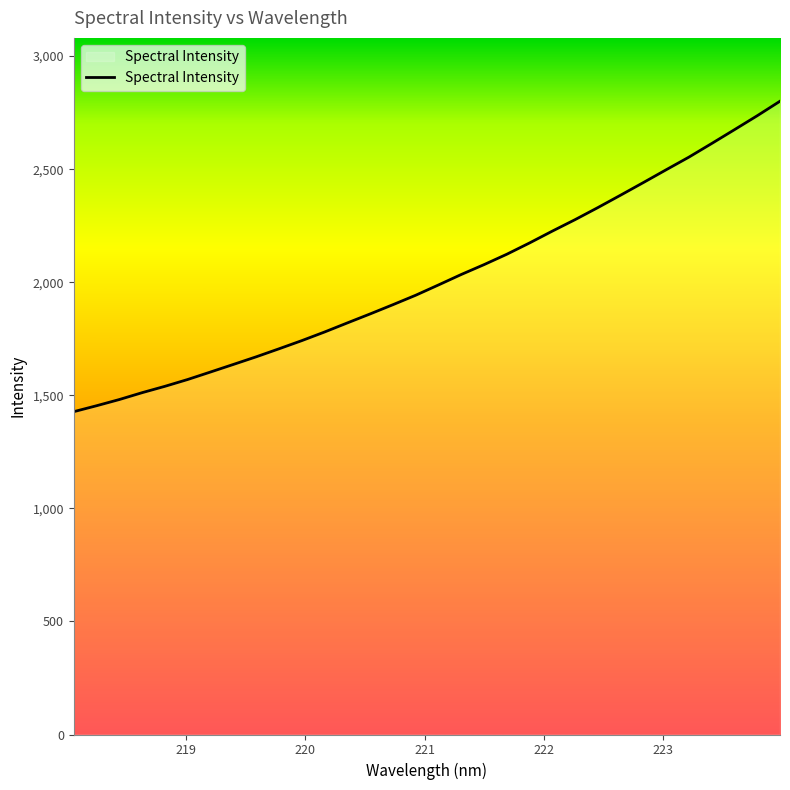

What is the minimum value shown in the chart?

1427.6